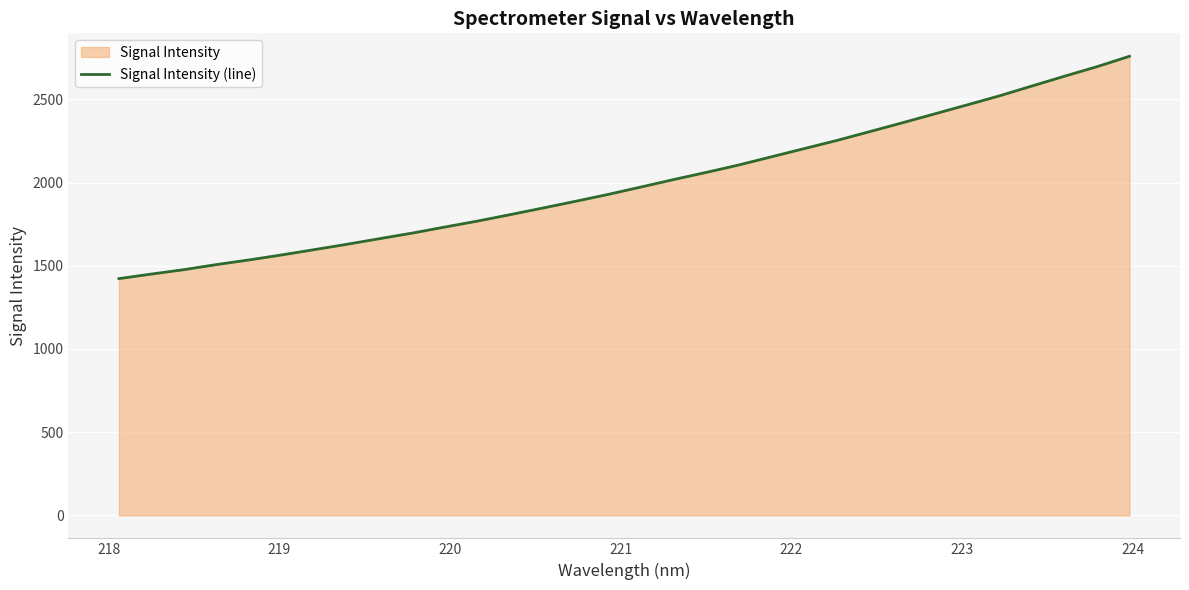

What is the difference between the maximum and minimum values?

1335.7